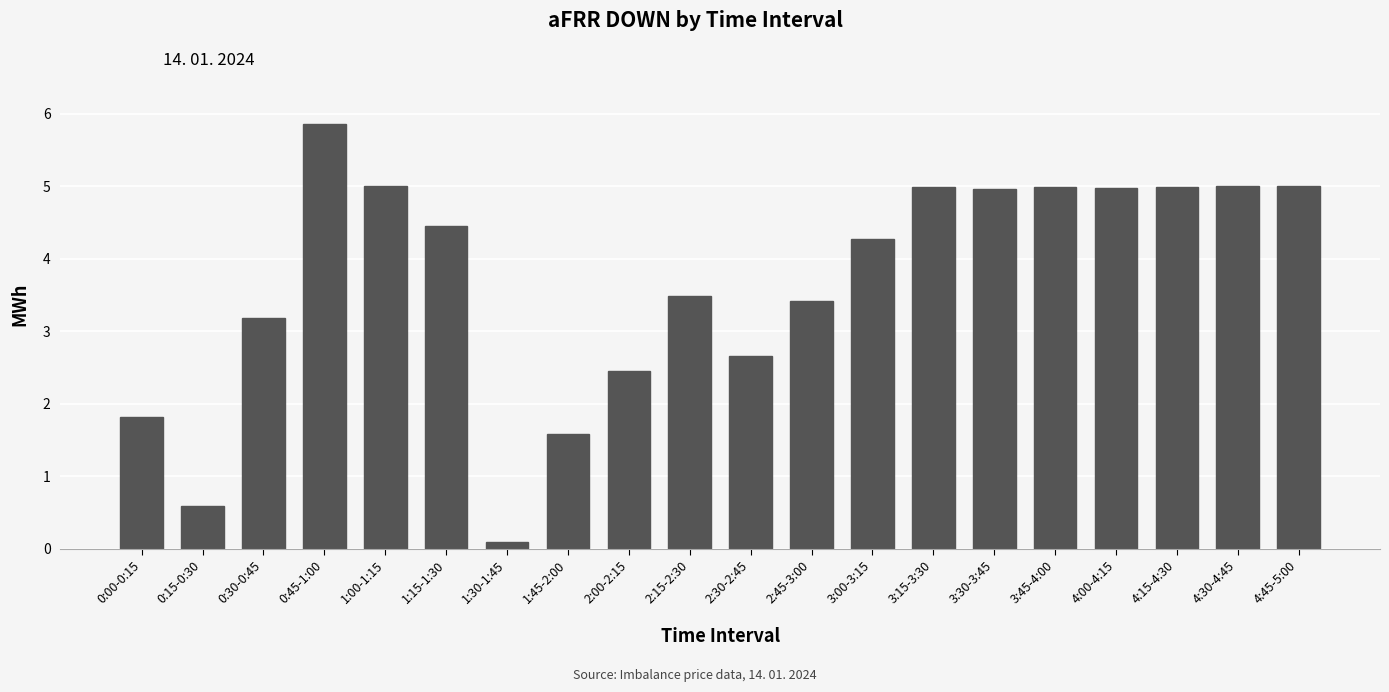

At which label is the value closest to 2?

0:00-0:15